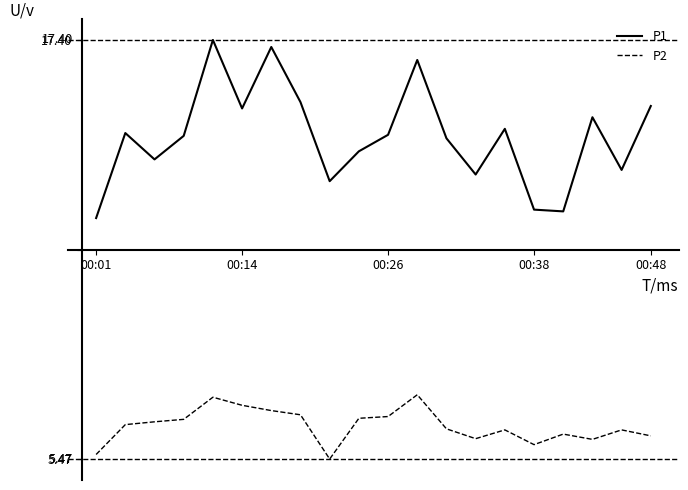

Which series has the largest total across all categories?

P1